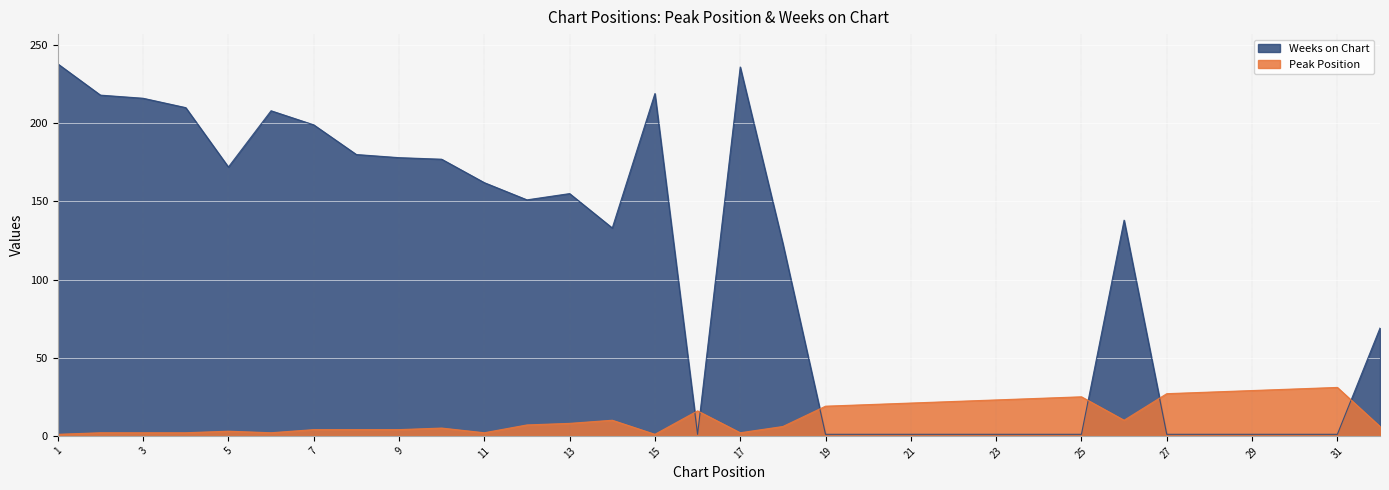

True or false: Weeks on Chart has more than 0 points higher than both neighbors.

True